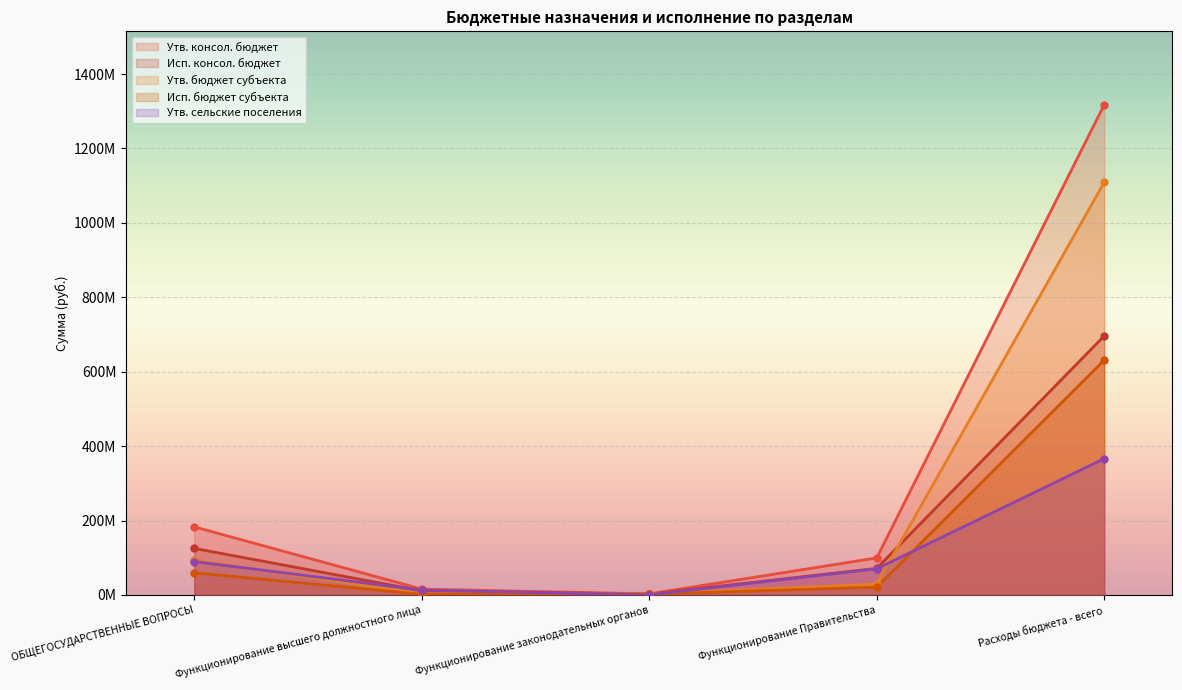

What position from the right is Расходы бюджета - всего?

1